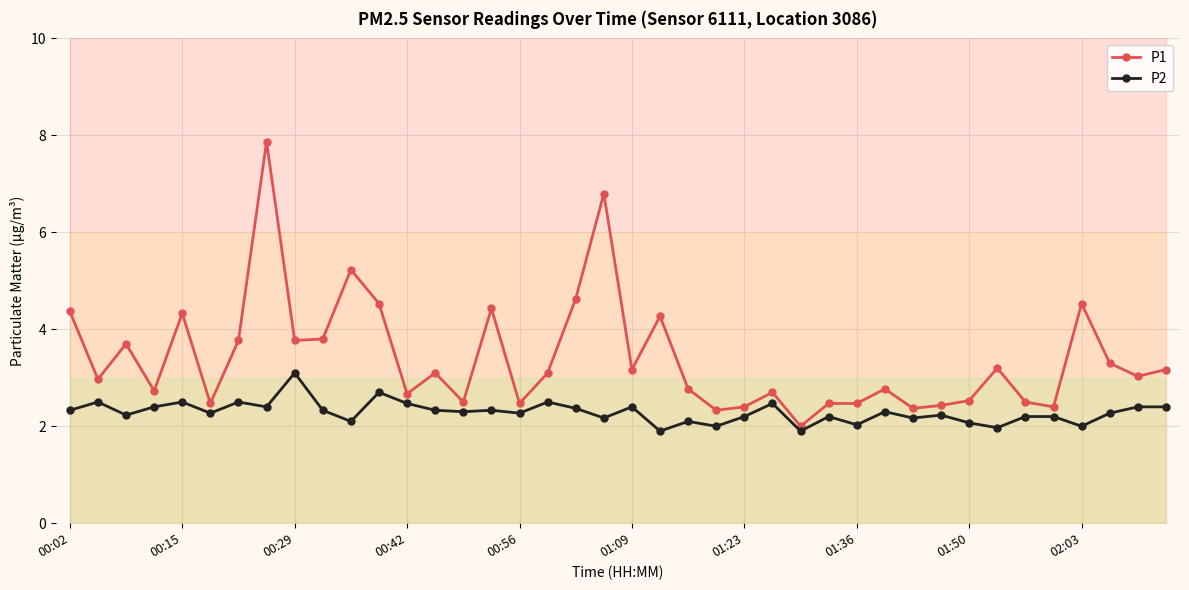

True or false: P1 and P2 cross at least once.

False